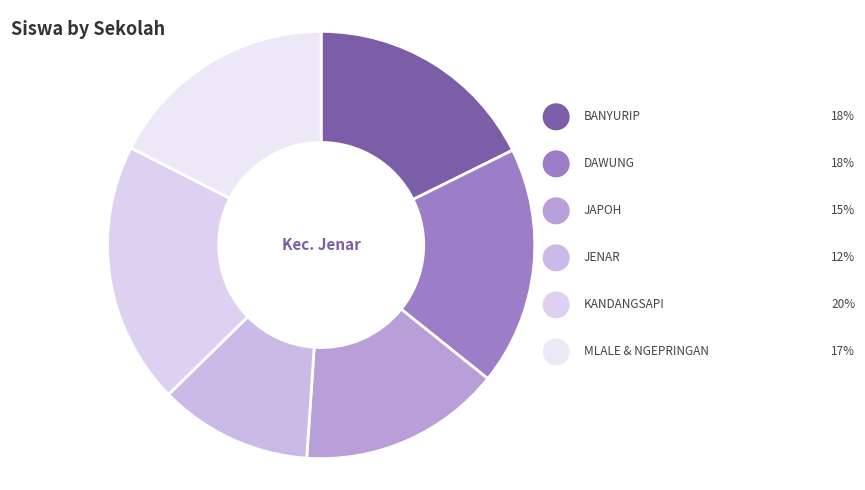

Is there any slice that represents more than half of the pie?

No